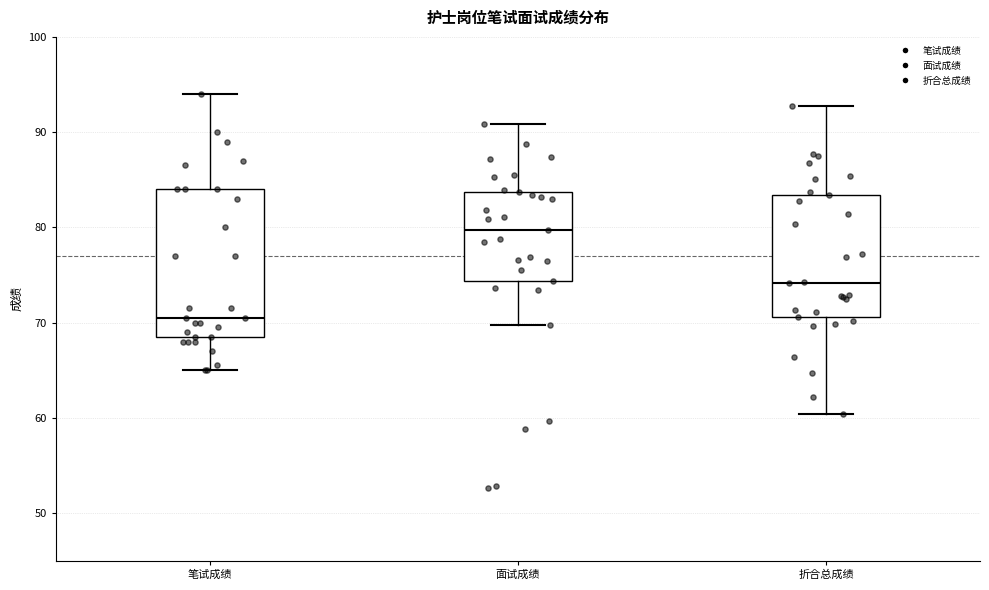

Which box is the tallest, from its lower edge to its upper edge?

笔试成绩